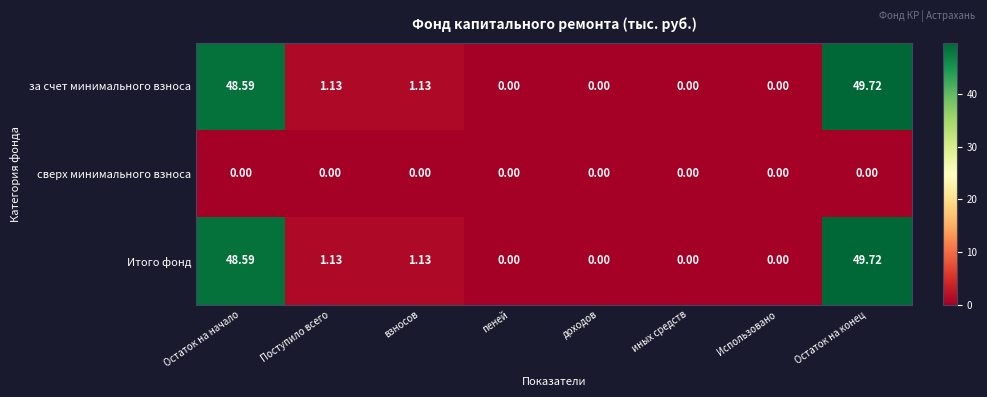

Which label corresponds to the largest value in the chart?

Остаток на конец